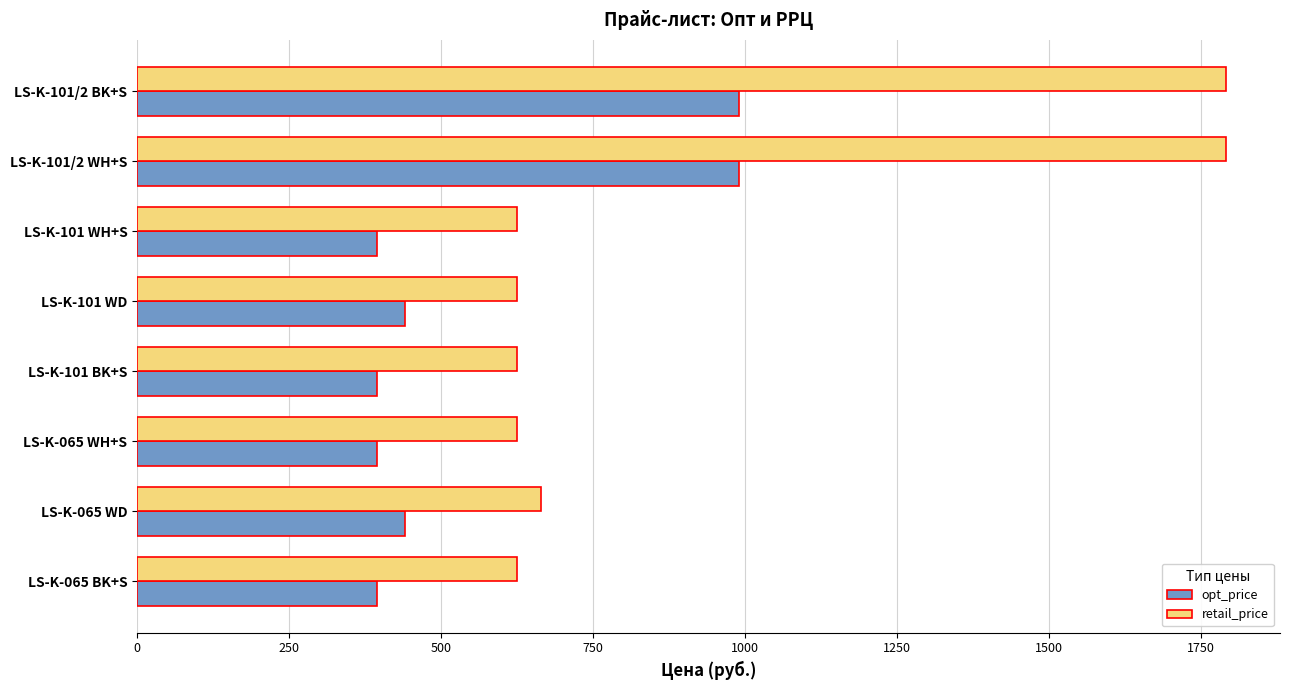

List the series in order of their overall mean, highest first.

retail_price, opt_price